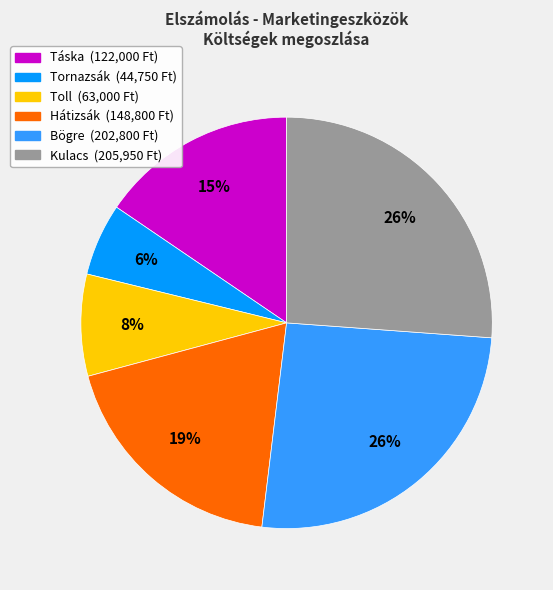

True or false: Toll accounts for 8% of the total.

True